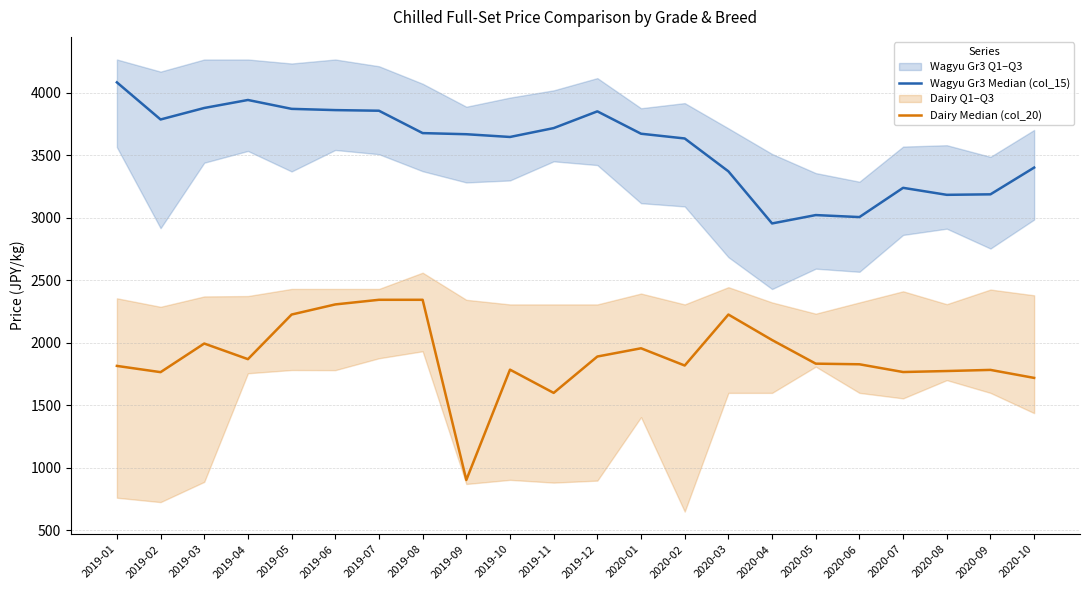

What is the minimum value for Dairy Median (col_20)?

901